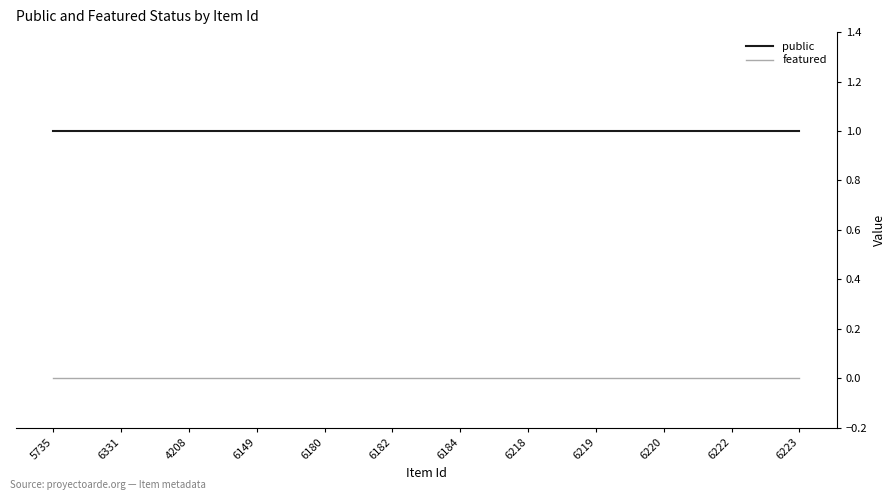

Rank the series by their average value, from lowest to highest.

featured, public